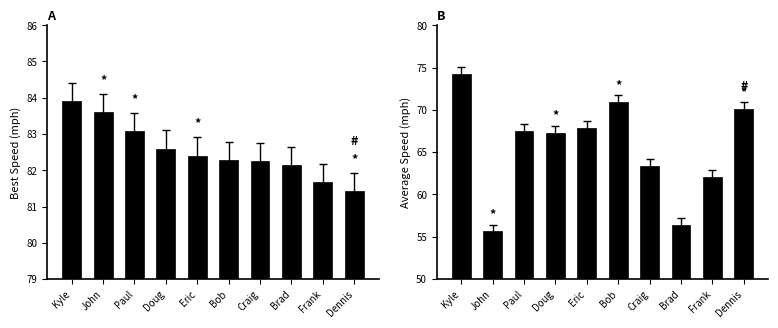

Where is Average Speed nearest to the value 64?

Craig